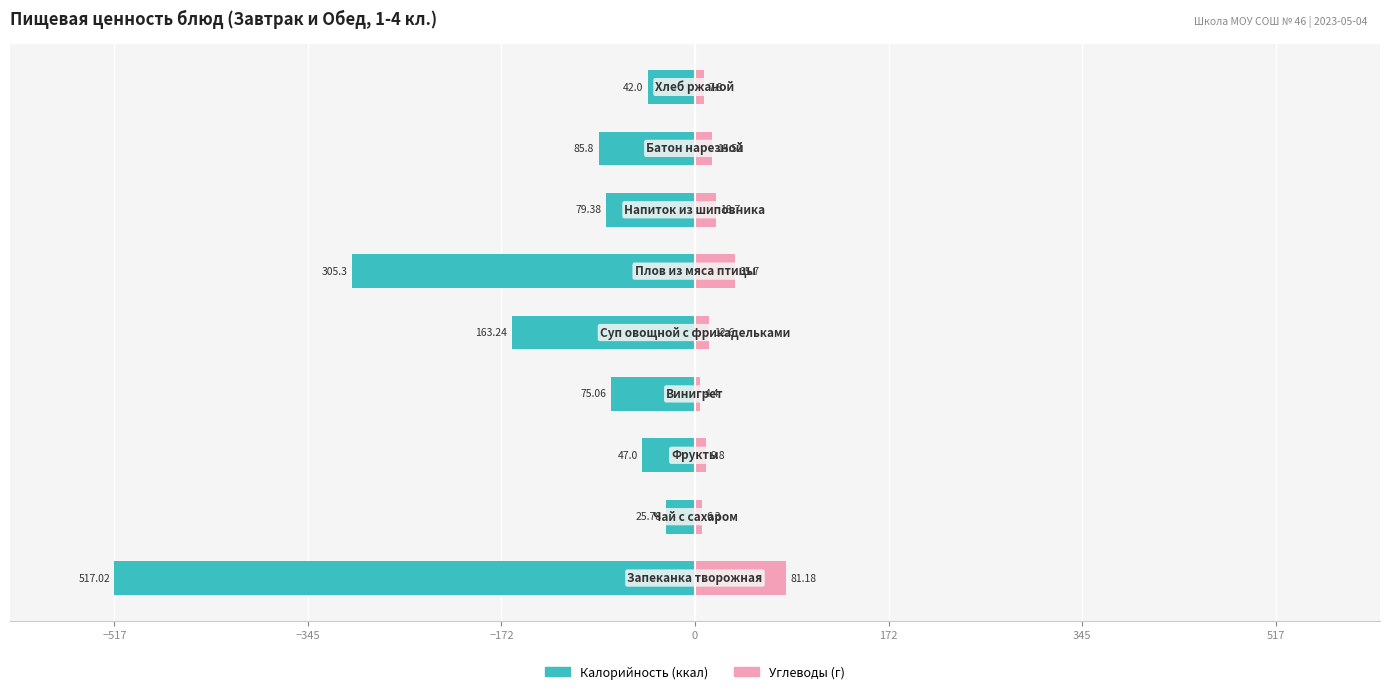

At 345, list the series in order from smallest to largest.

Калорийность, Углеводы